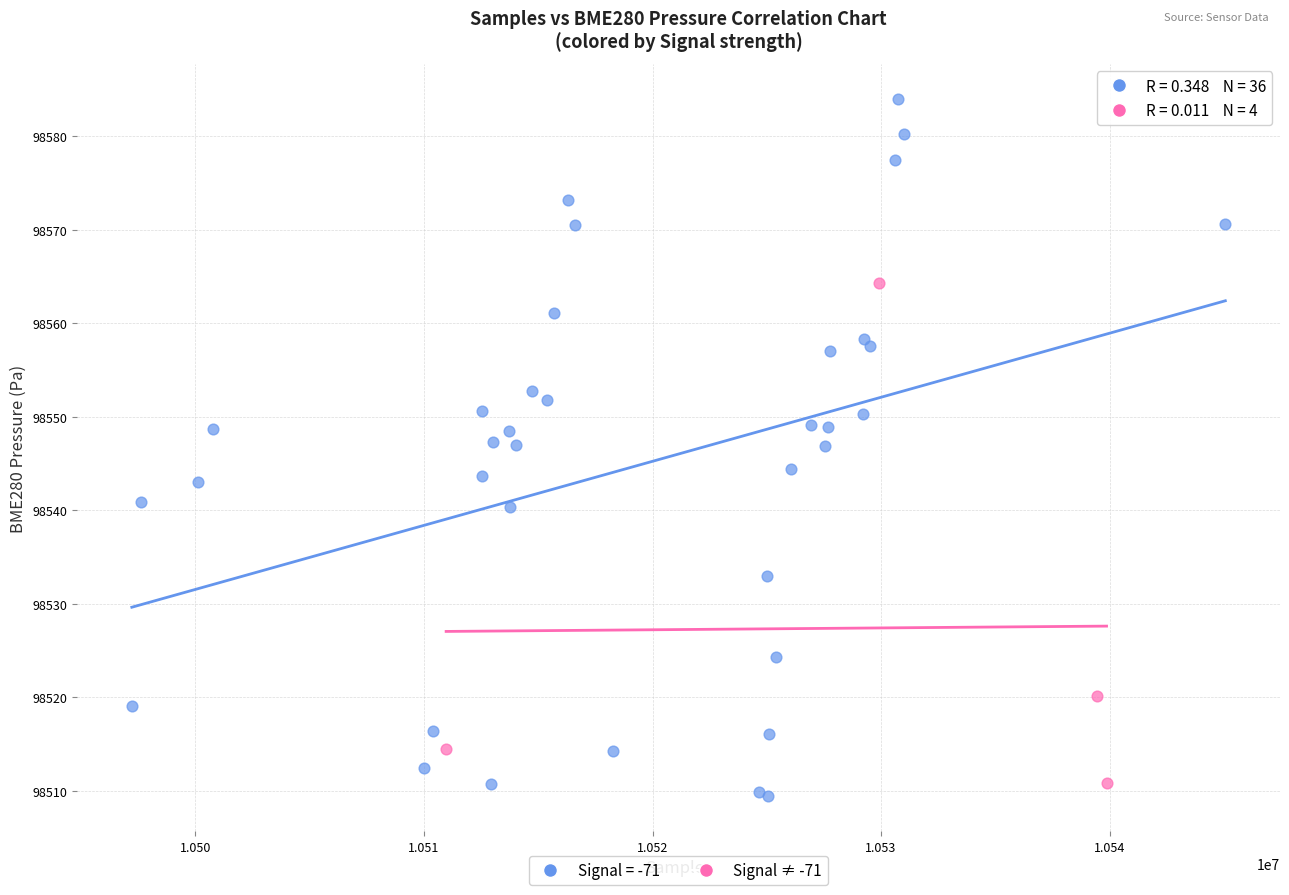

Which series contains the highest Y value?

Signal = -71